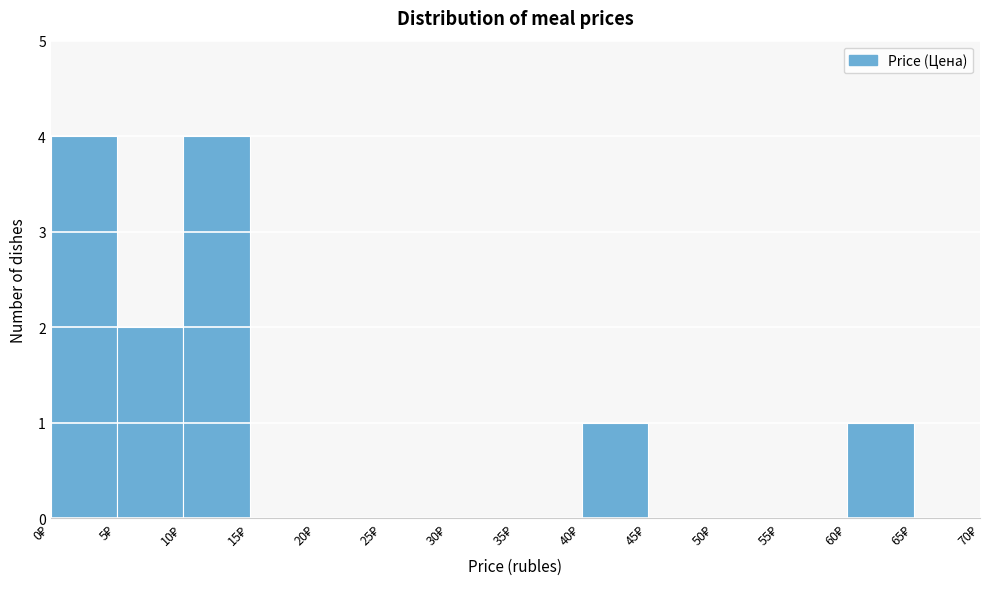

Reading left to right, list every bar in this chart as the range it spans on the x-axis followed by its height. The values are not printed on the chart, so give them approximately, as read against the axis.

0 to 5: 4
5 to 10: 2
10 to 15: 4
15 to 20: 0
20 to 25: 0
25 to 30: 0
30 to 35: 0
35 to 40: 0
40 to 45: 1
45 to 50: 0
50 to 55: 0
55 to 60: 0
60 to 65: 1
65 to 70: 0